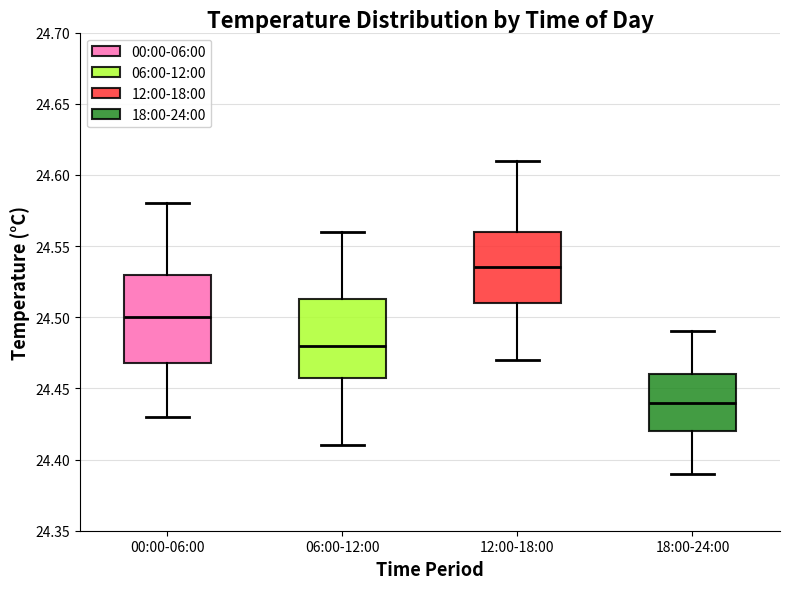

Comparing the boxes themselves (not the whiskers), which one is the tallest?

00:00-06:00